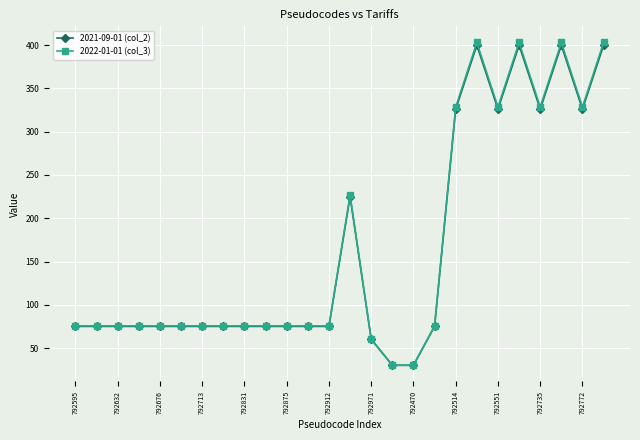

What is the greatest value displayed?

403.2